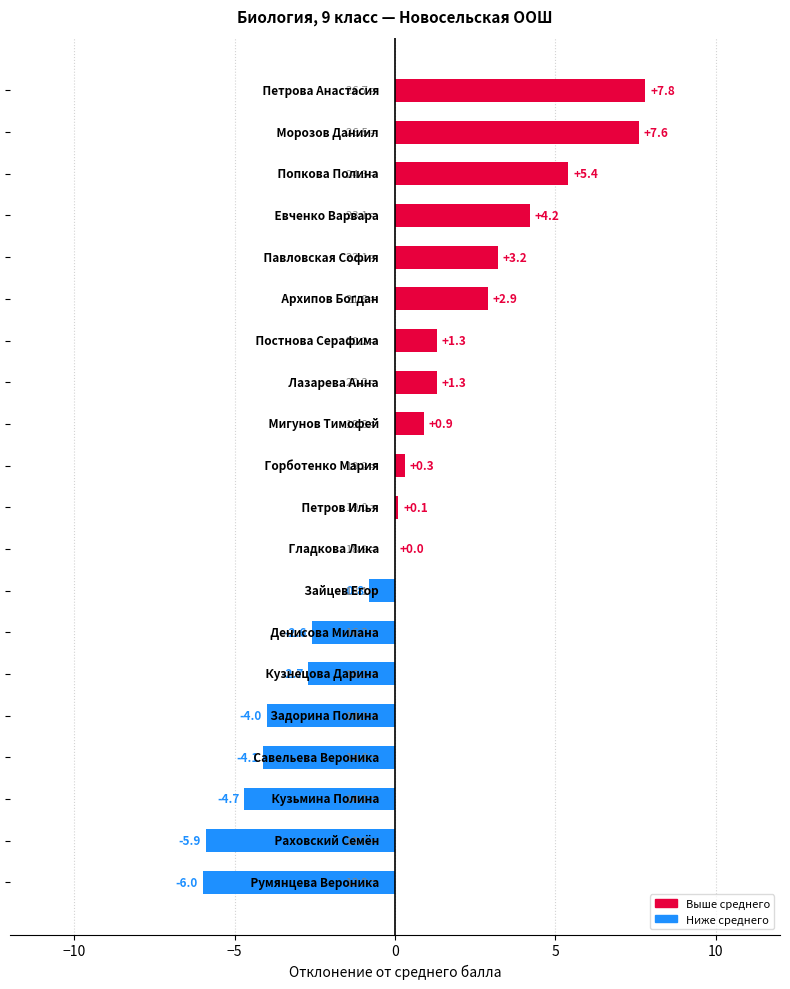

What is the greatest value displayed?

7.8